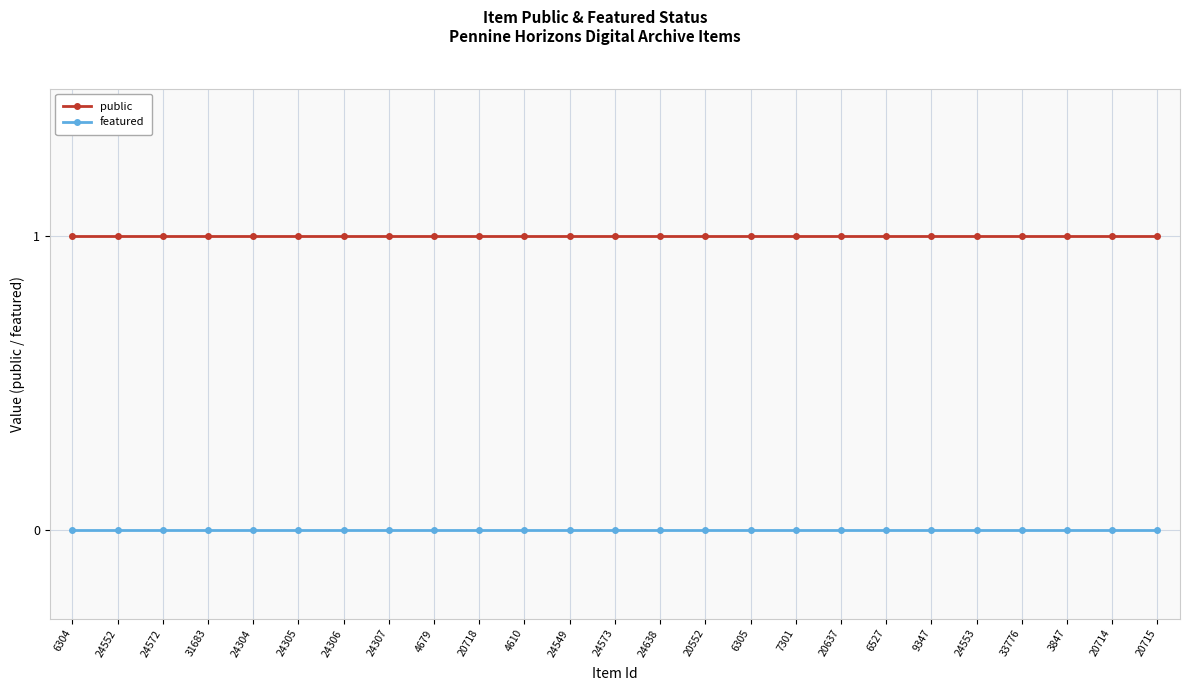

What are all the series names shown in the legend?

public, featured